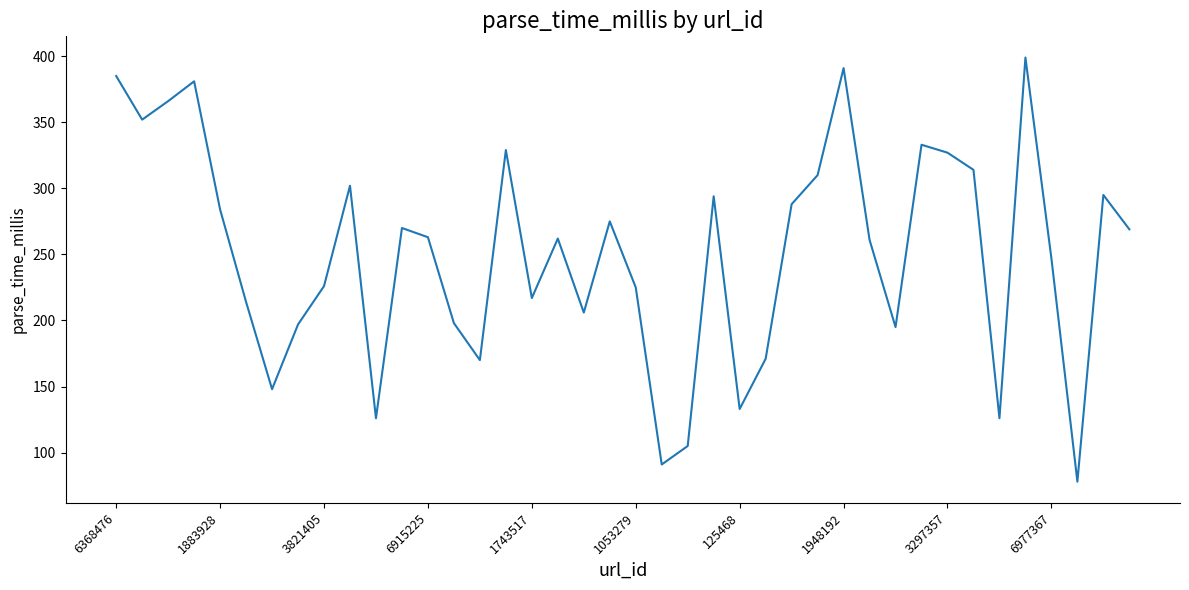

What is the minimum value shown in the chart?

78